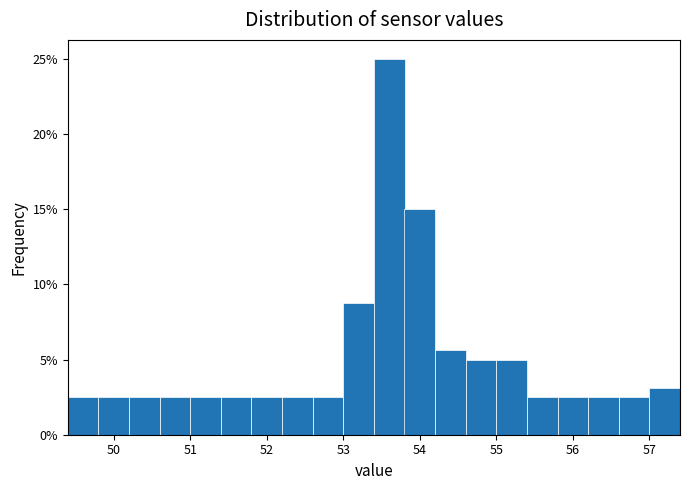

Reading left to right, list every bar in this chart as the range it spans on the x-axis followed by its height. The values are not printed on the chart, so give them approximately, as read against the axis.

49.4 to 49.8: 2.5
49.8 to 50.2: 2.5
50.2 to 50.6: 2.5
50.6 to 51.0: 2.5
51.0 to 51.4: 2.5
51.4 to 51.8: 2.5
51.8 to 52.2: 2.5
52.2 to 52.6: 2.5
52.6 to 53.0: 2.5
53.0 to 53.4: 9.0
53.4 to 53.8: 25.0
53.8 to 54.2: 15.0
54.2 to 54.6: 5.5
54.6 to 55.0: 5.0
55.0 to 55.4: 5.0
55.4 to 55.8: 2.5
55.8 to 56.2: 2.5
56.2 to 56.6: 2.5
56.6 to 57.0: 2.5
57.0 to 57.4: 3.0